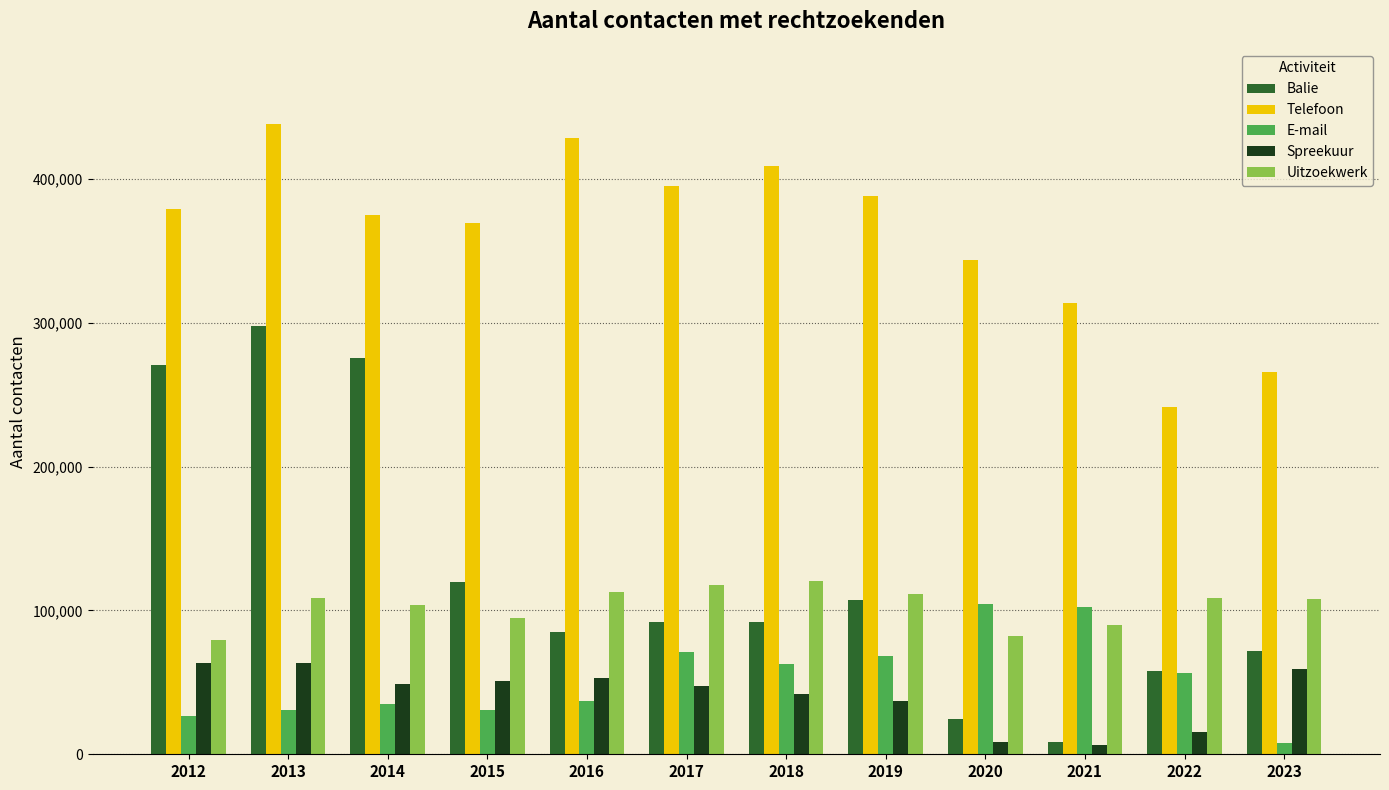

What is the difference between the maximum and minimum values in the Balie series?

289075